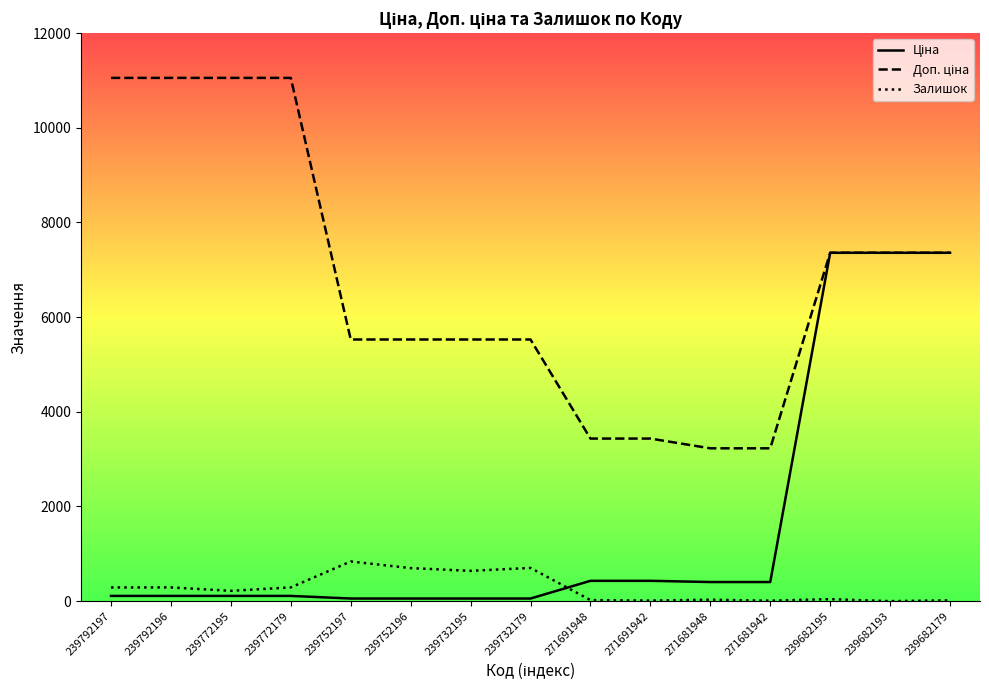

Is it true that Залишок equals 218.0 at 239772195?

True